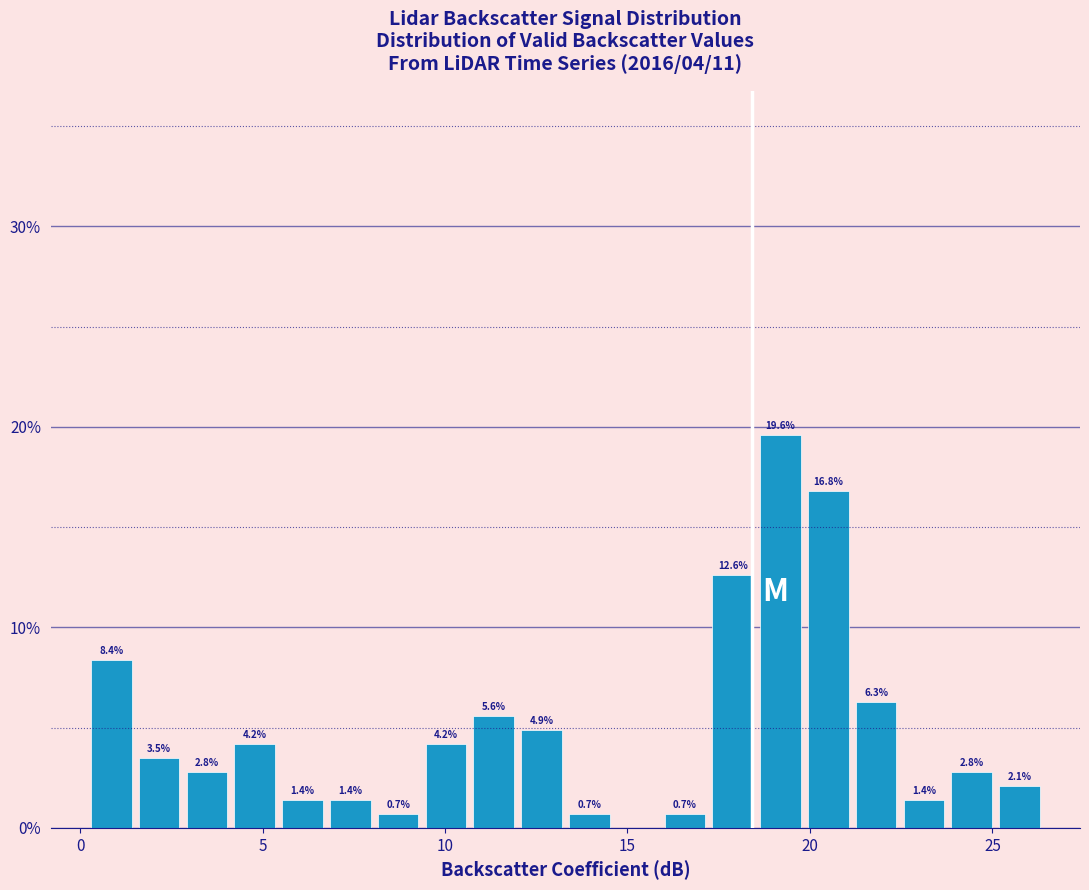

Read against the x-axis, roughly where is the centre of the tallest bar?

19.0